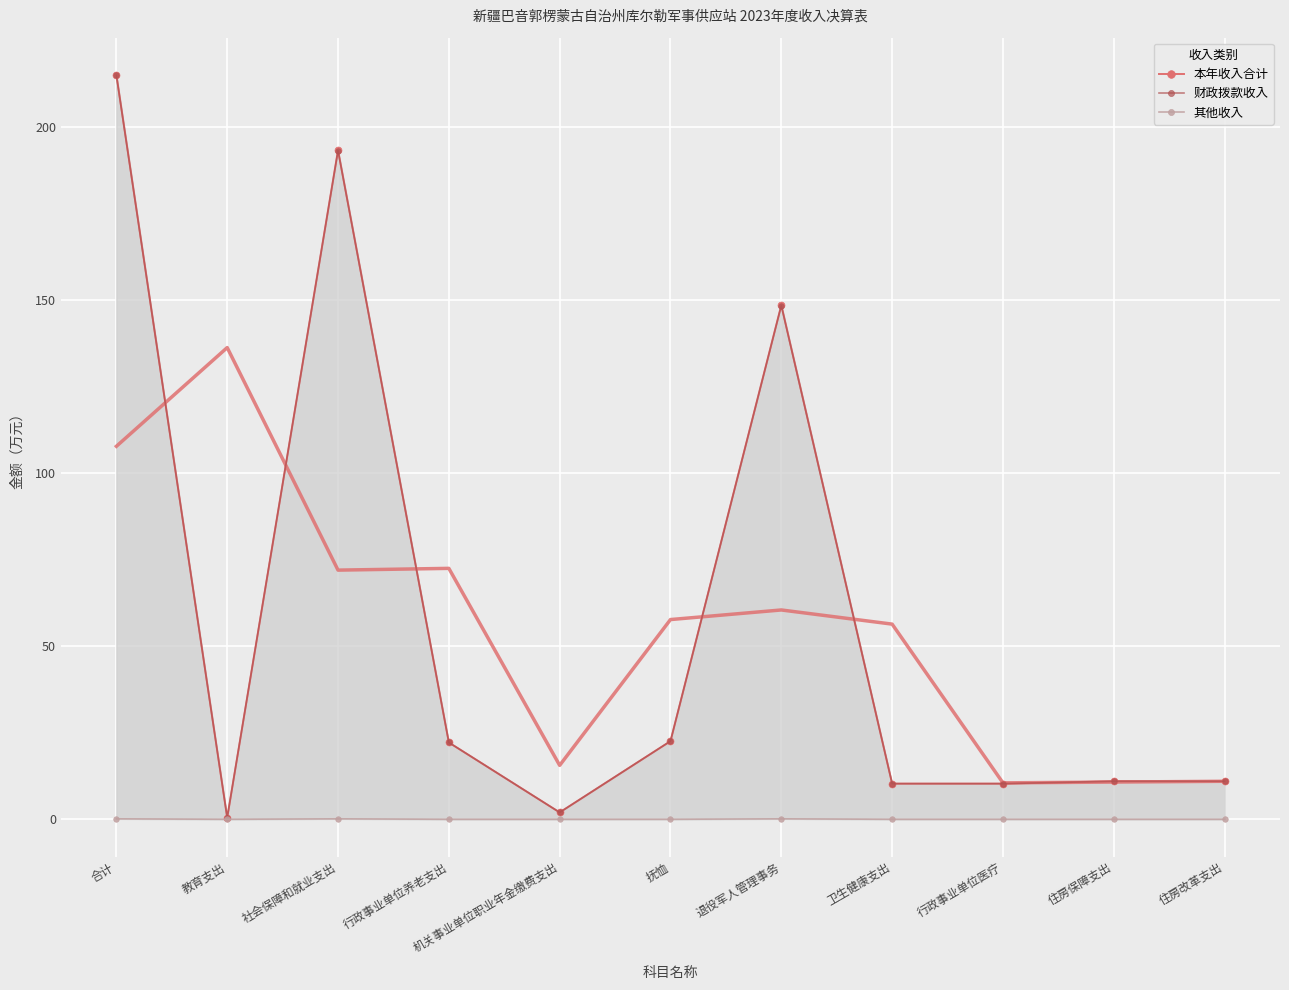

True or false: 本年收入合计 and 其他收入 cross at least once.

False